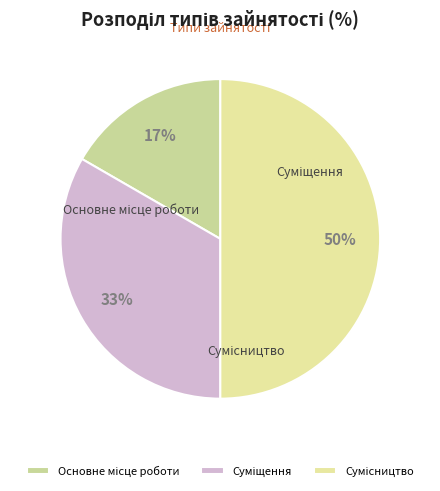

Which slice is the largest?

Сумісництво